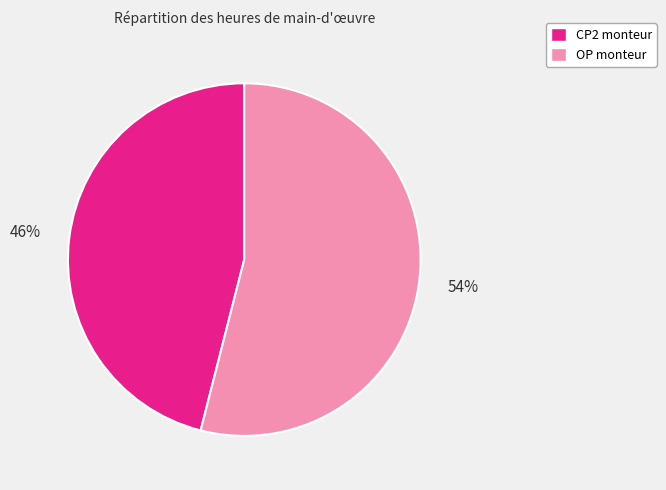

Is there any slice that represents more than half of the pie?

Yes